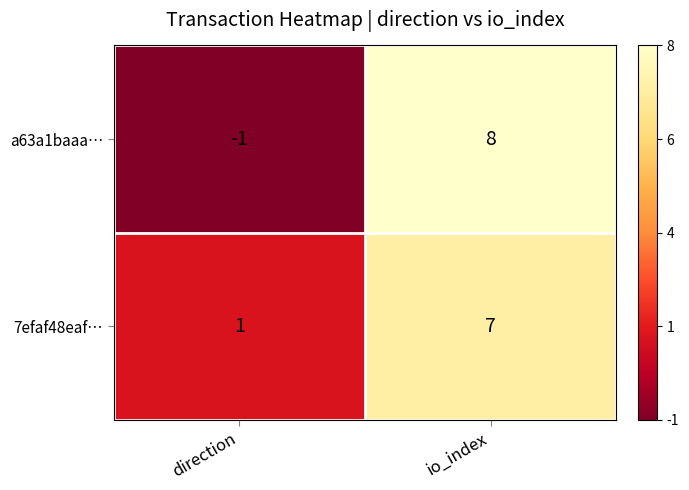

At which label does a63a1baaa… reach its peak?

io_index